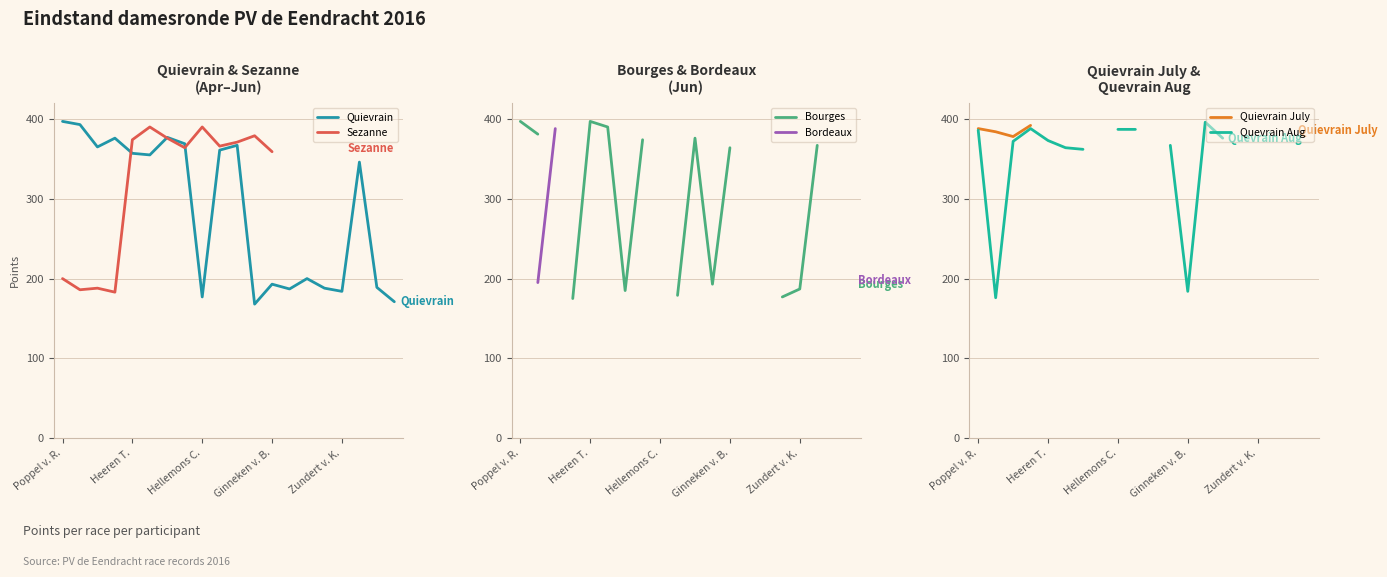

The Quievrain series shows 193 at Ginneken v. B.. True or false?

True